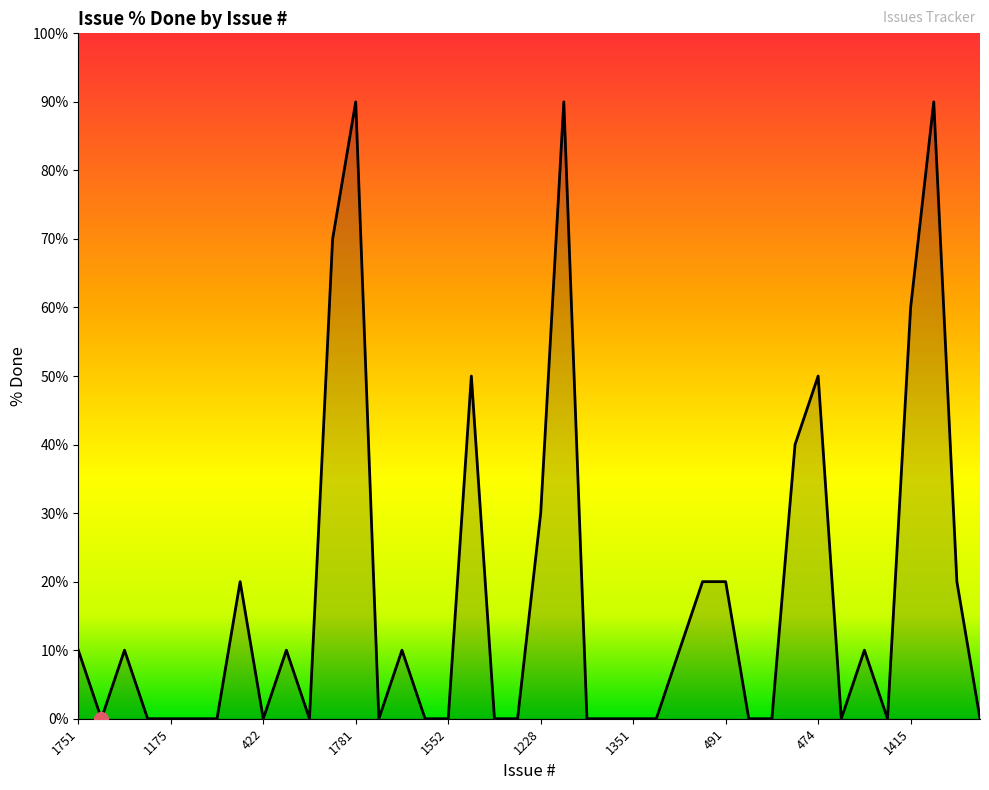

What is the maximum value shown in the chart?

90